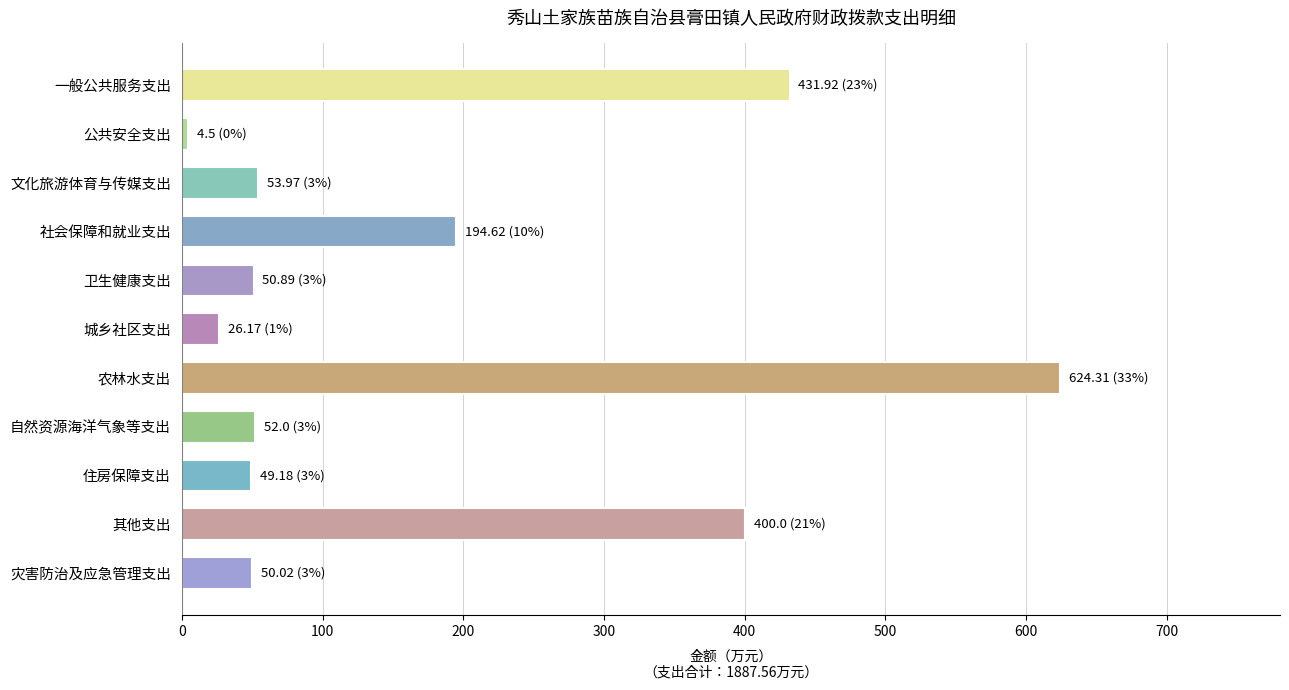

Where is the data nearest to the value 314?

其他支出